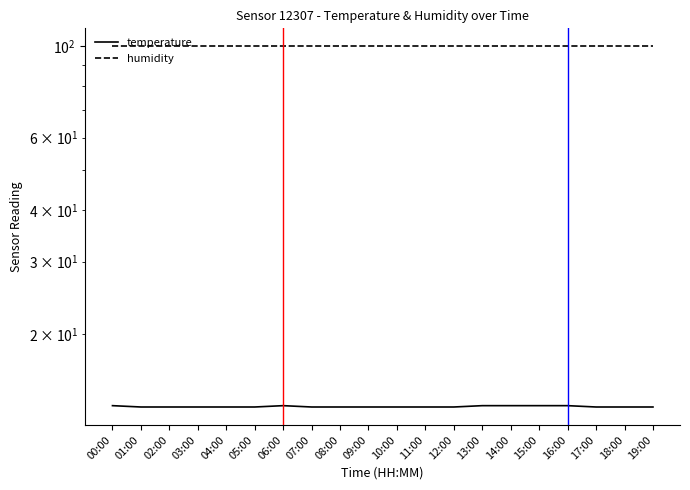

Reading right to left, transcribe all the data shown in this chart.

temperature: 13.3	13.3	13.3	13.4	13.4	13.4	13.4	13.3	13.3	13.3	13.3	13.3	13.3	13.4	13.3	13.3	13.3	13.3	13.3	13.4
humidity: 99.9	99.9	99.9	99.9	99.9	99.9	99.9	99.9	99.9	99.9	99.9	99.9	99.9	99.9	99.9	99.9	99.9	99.9	99.9	99.9